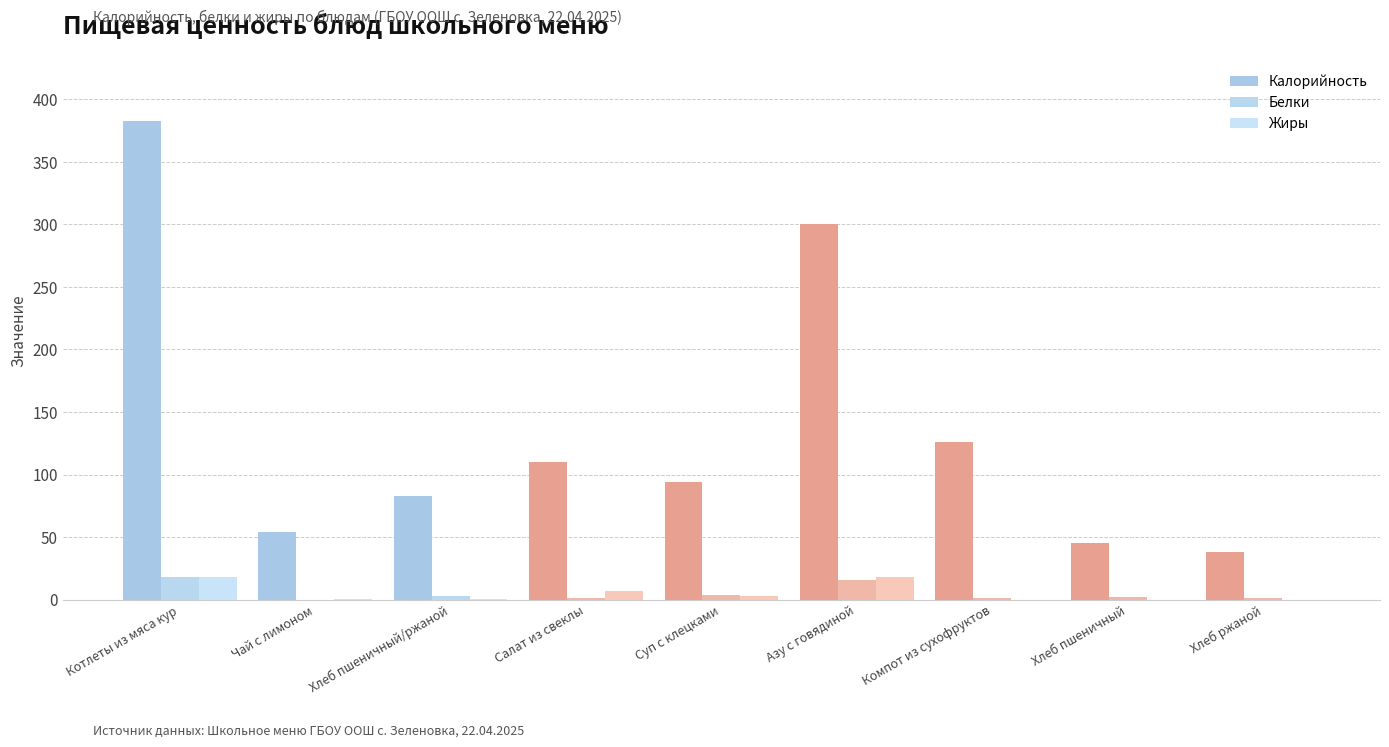

What is the total value across all series at Хлеб пшеничный/ржаной?

86.6